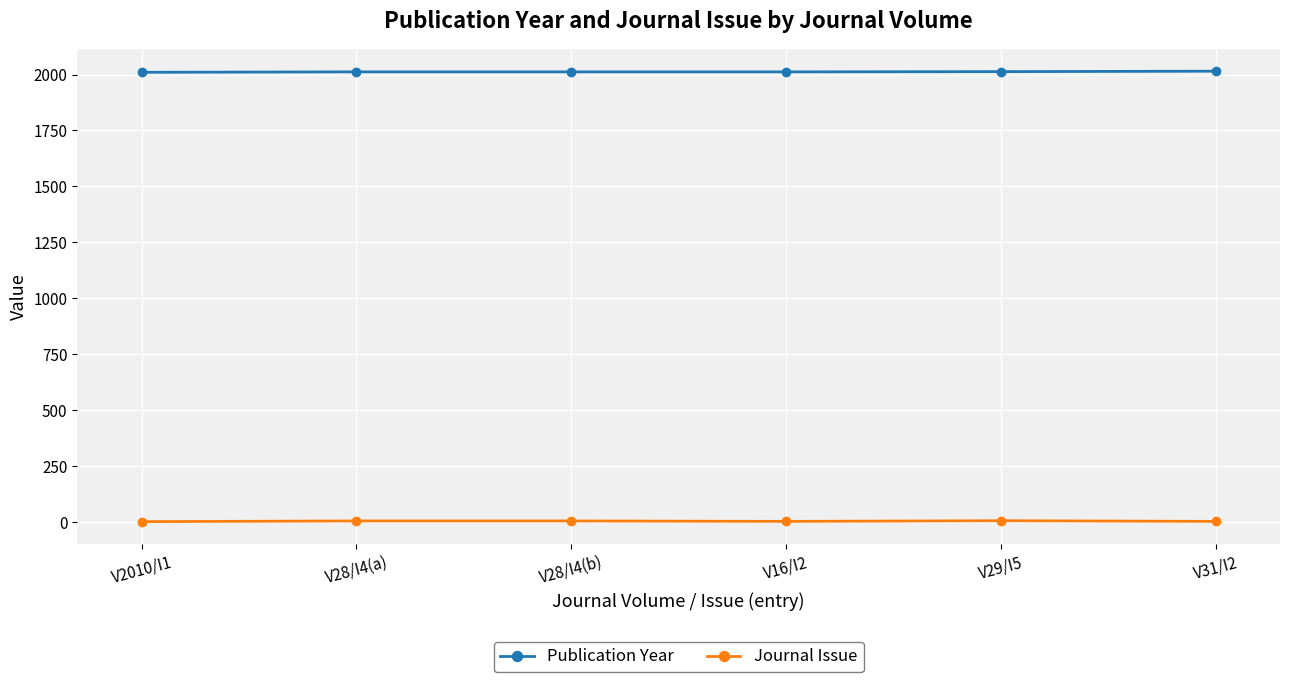

True or false: Journal Issue and Publication Year intersect in this chart.

False